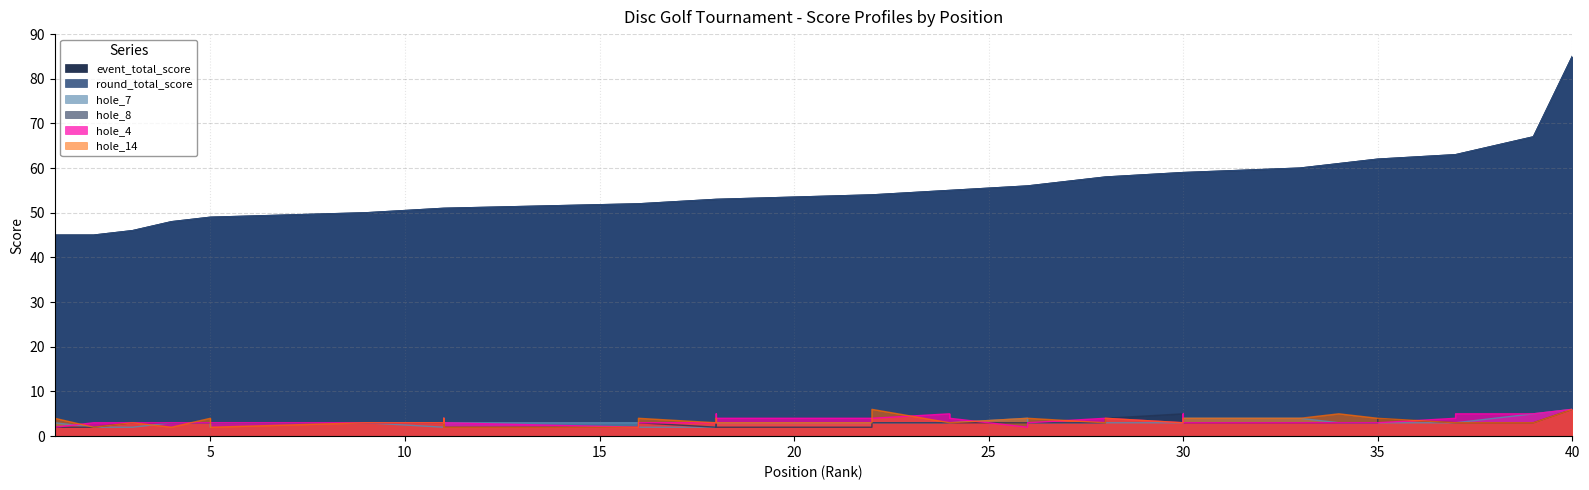

The event_total_score series shows 28 at 5. True or false?

False